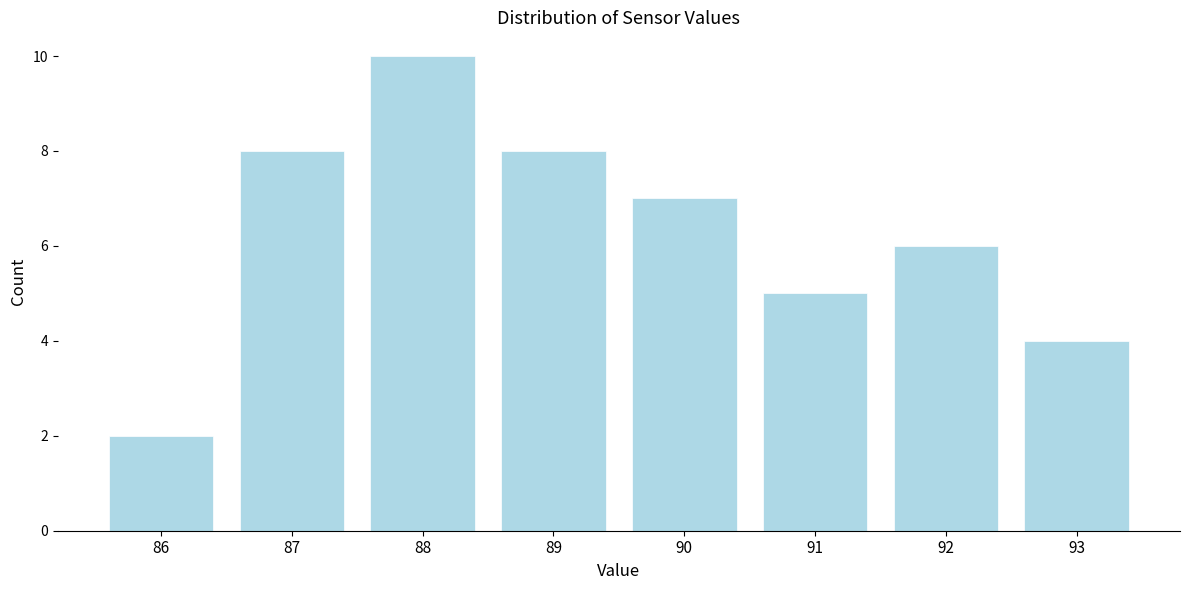

Reading left to right, extract all data points from this chart.

86=2	87=8	88=10	89=8	90=7	91=5	92=6	93=4